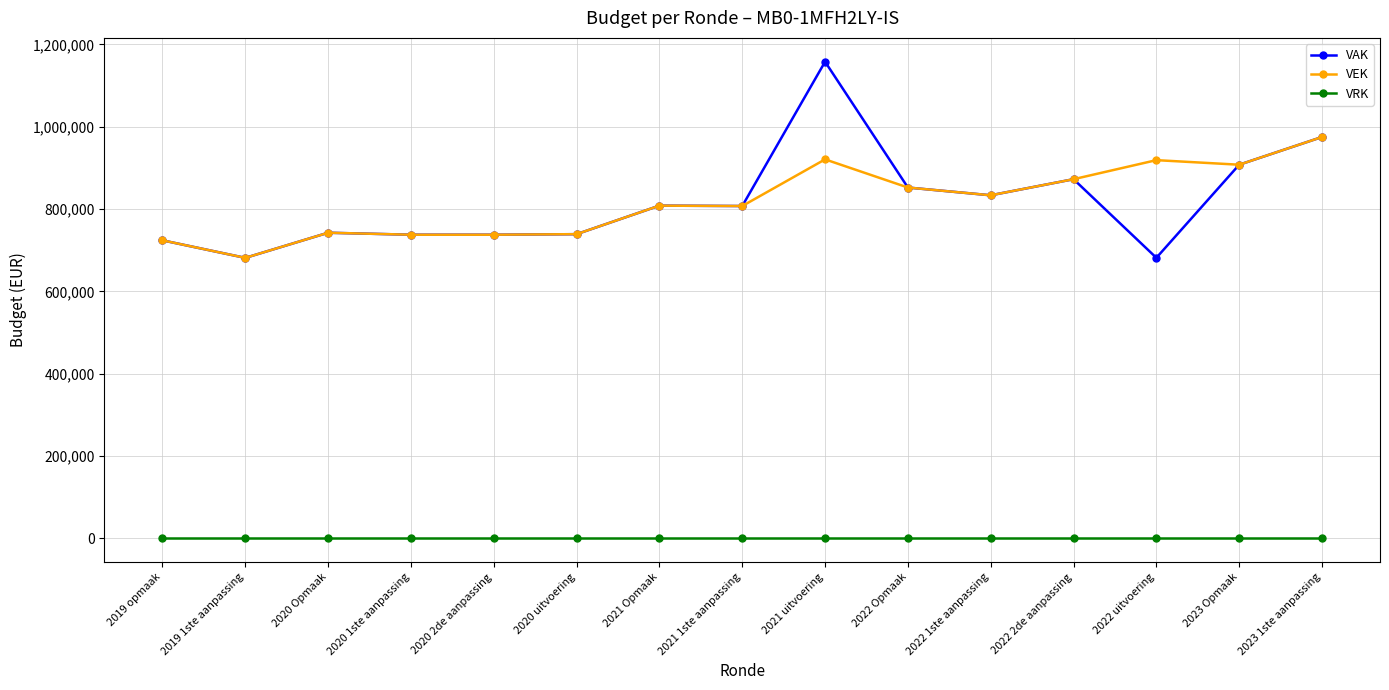

Which series has the widest spread of values?

VAK